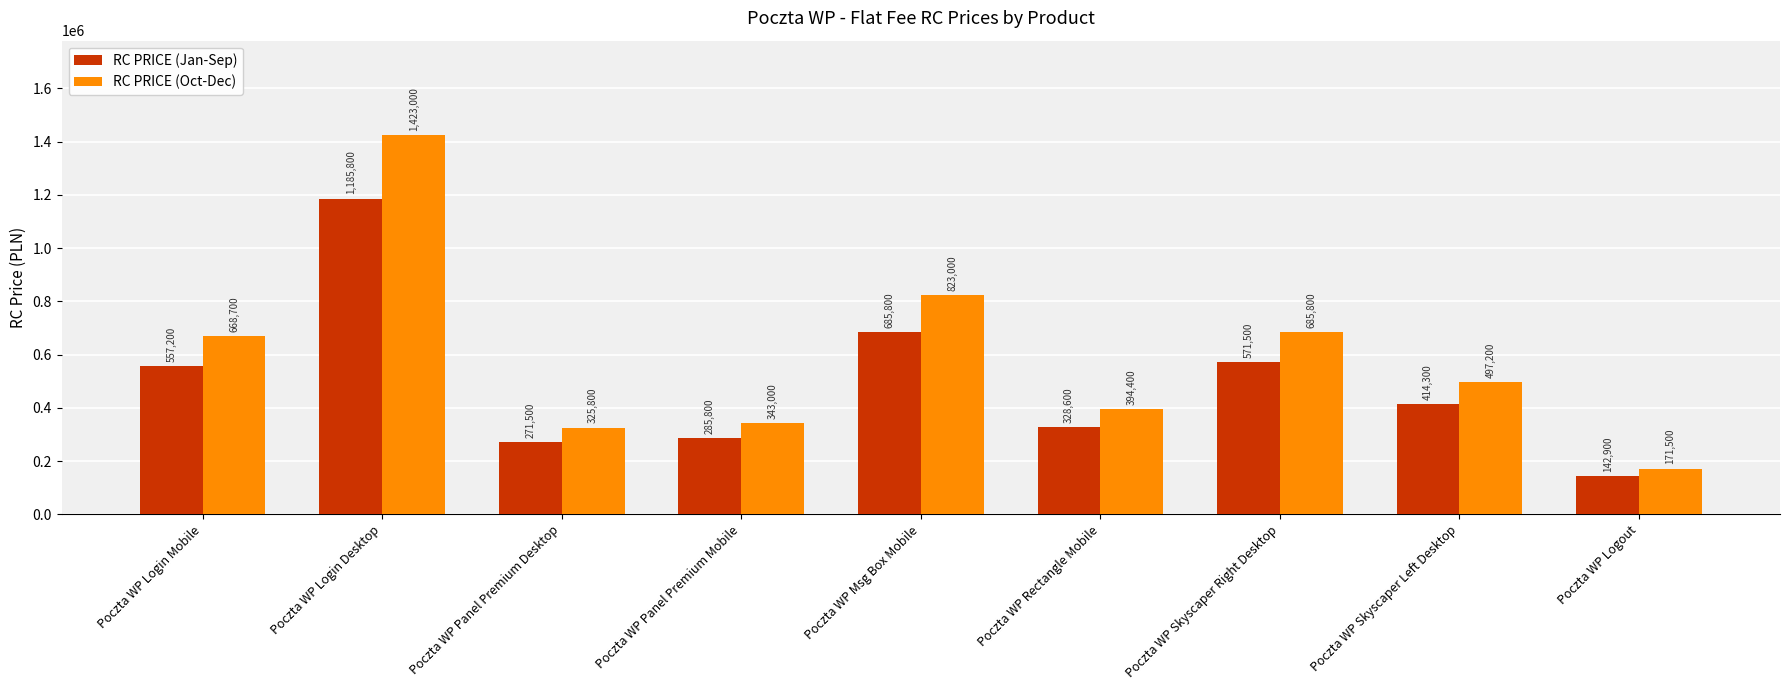

How many values in the RC PRICE (Jan-Sep) series are below 414300?

4